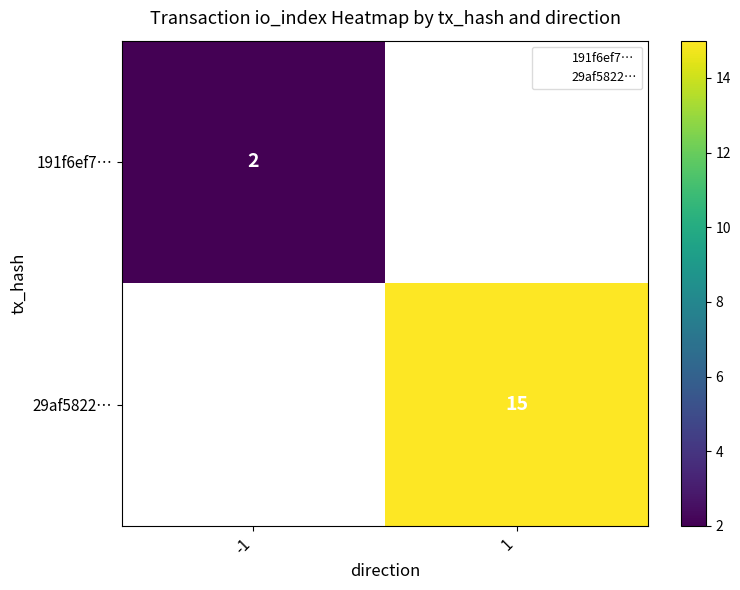

Count the number of categories in the chart.

2